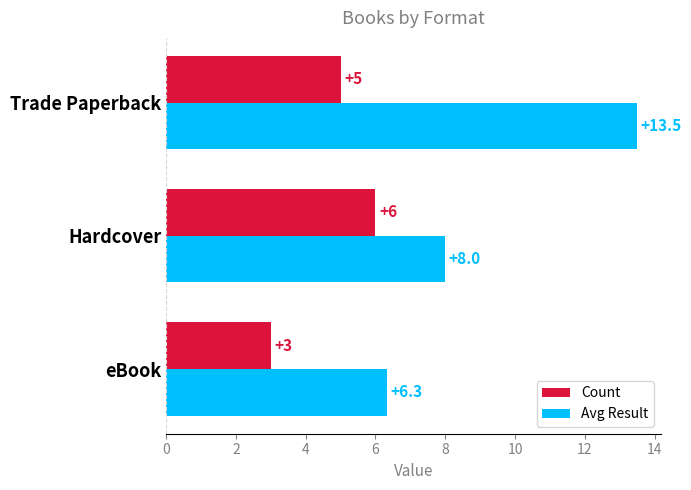

The value of Avg Result at Trade Paperback is 13.5. True or false?

True